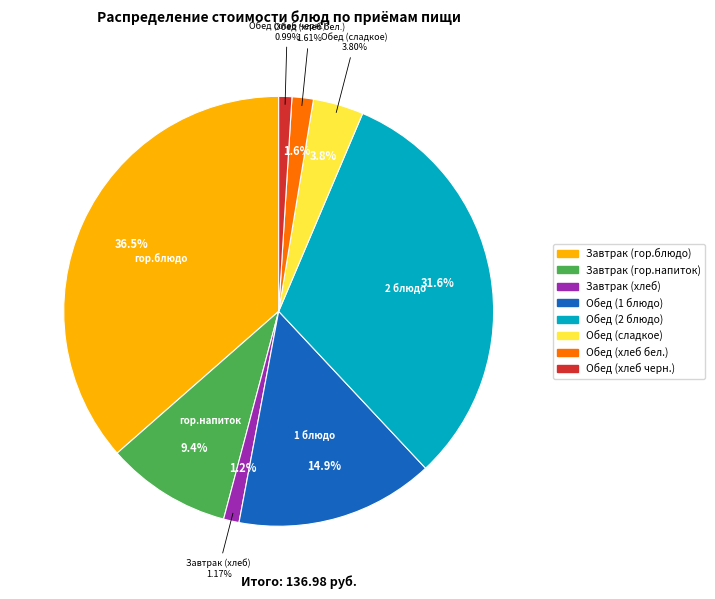

Is there a majority slice in this chart?

No